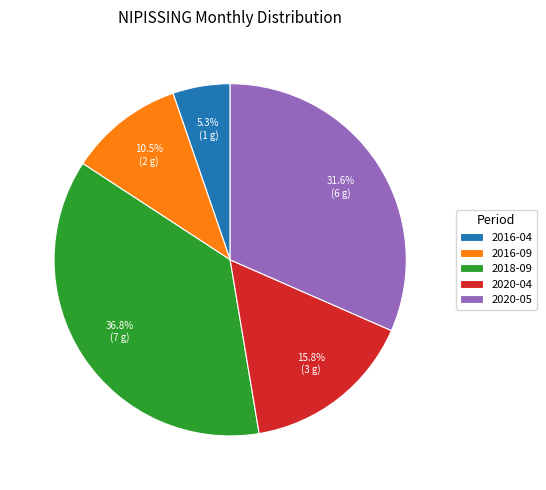

How many slices are in this pie chart?

5